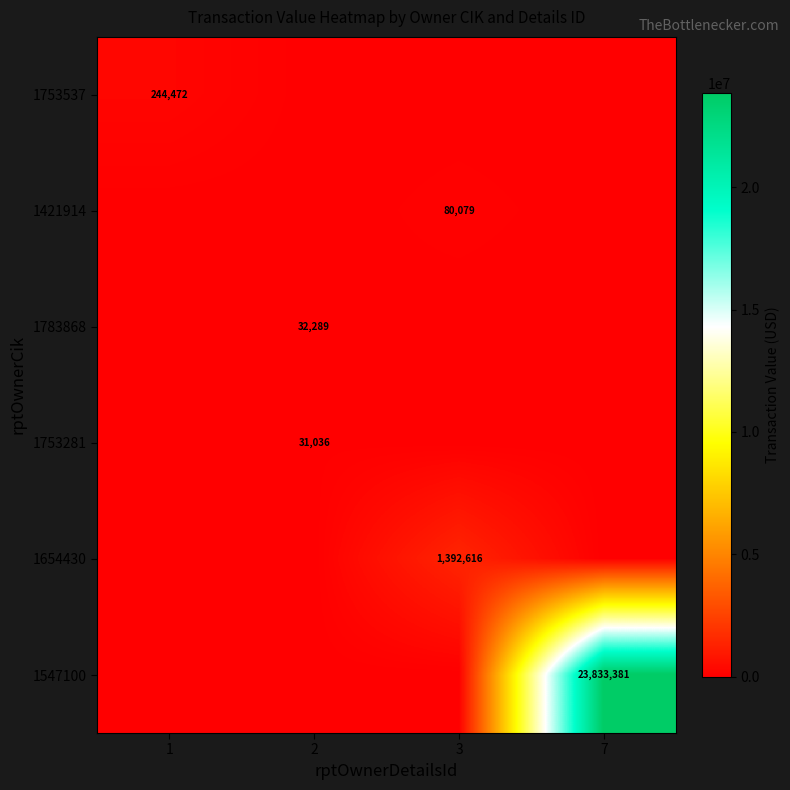

At which category does the chart reach its minimum across all series?

2